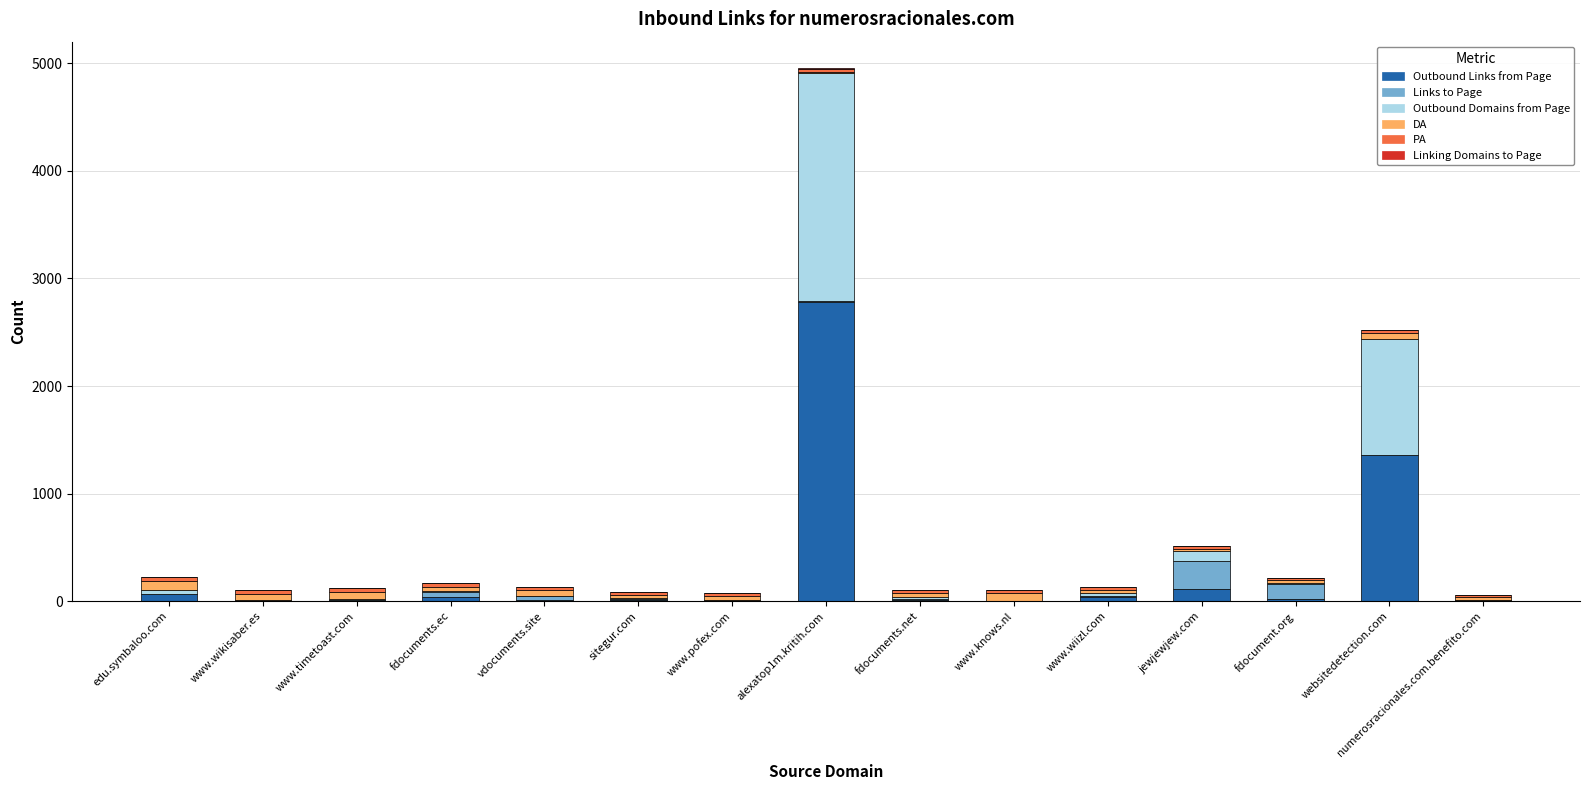

At which category is the sum across all series the highest?

alexatop1m.kritih.com